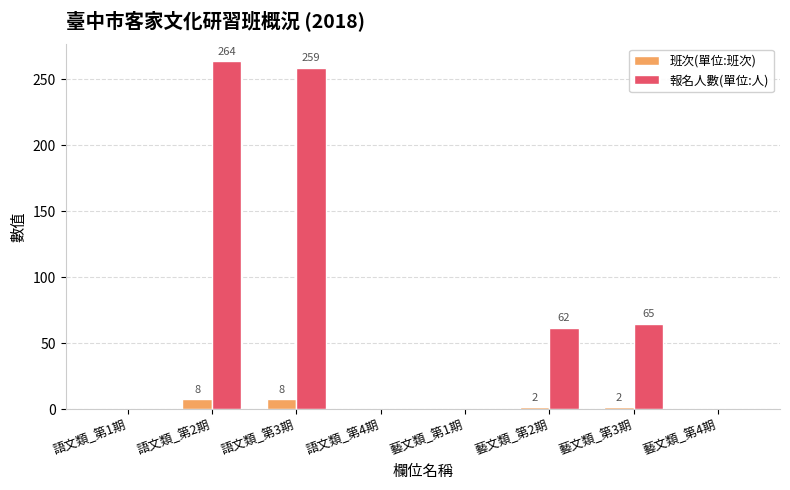

Where does the 班次(單位:班次) series first go above 2?

語文類_第2期